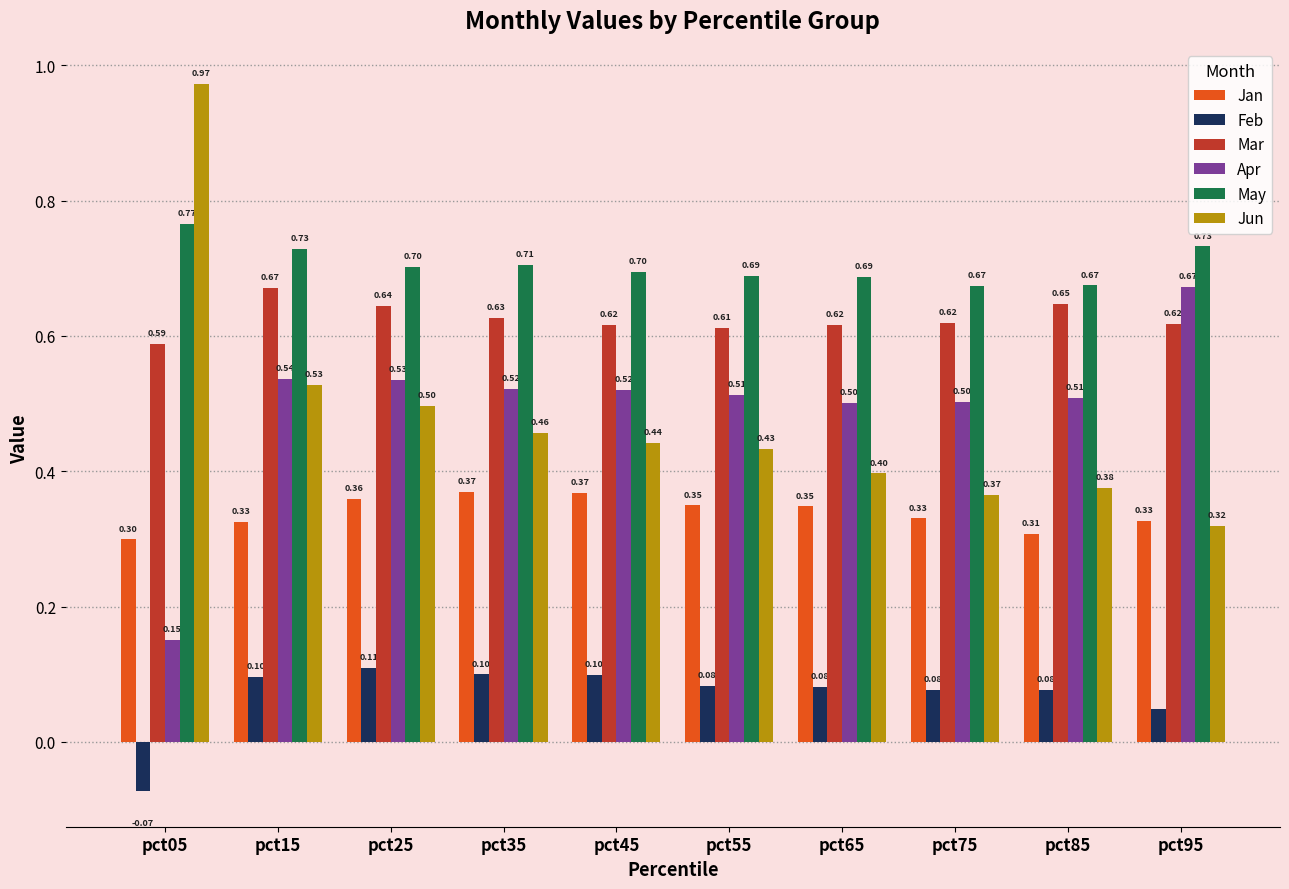

What is the average value of the Jun series?

0.5